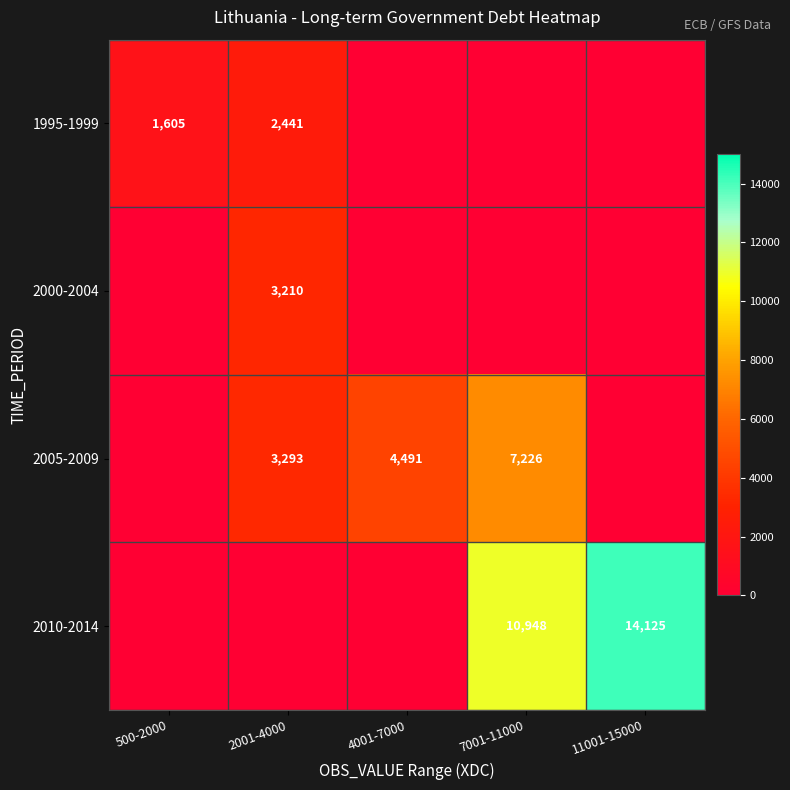

True or false: 1995-1999 has a value of 2441 at 2001-4000.

True